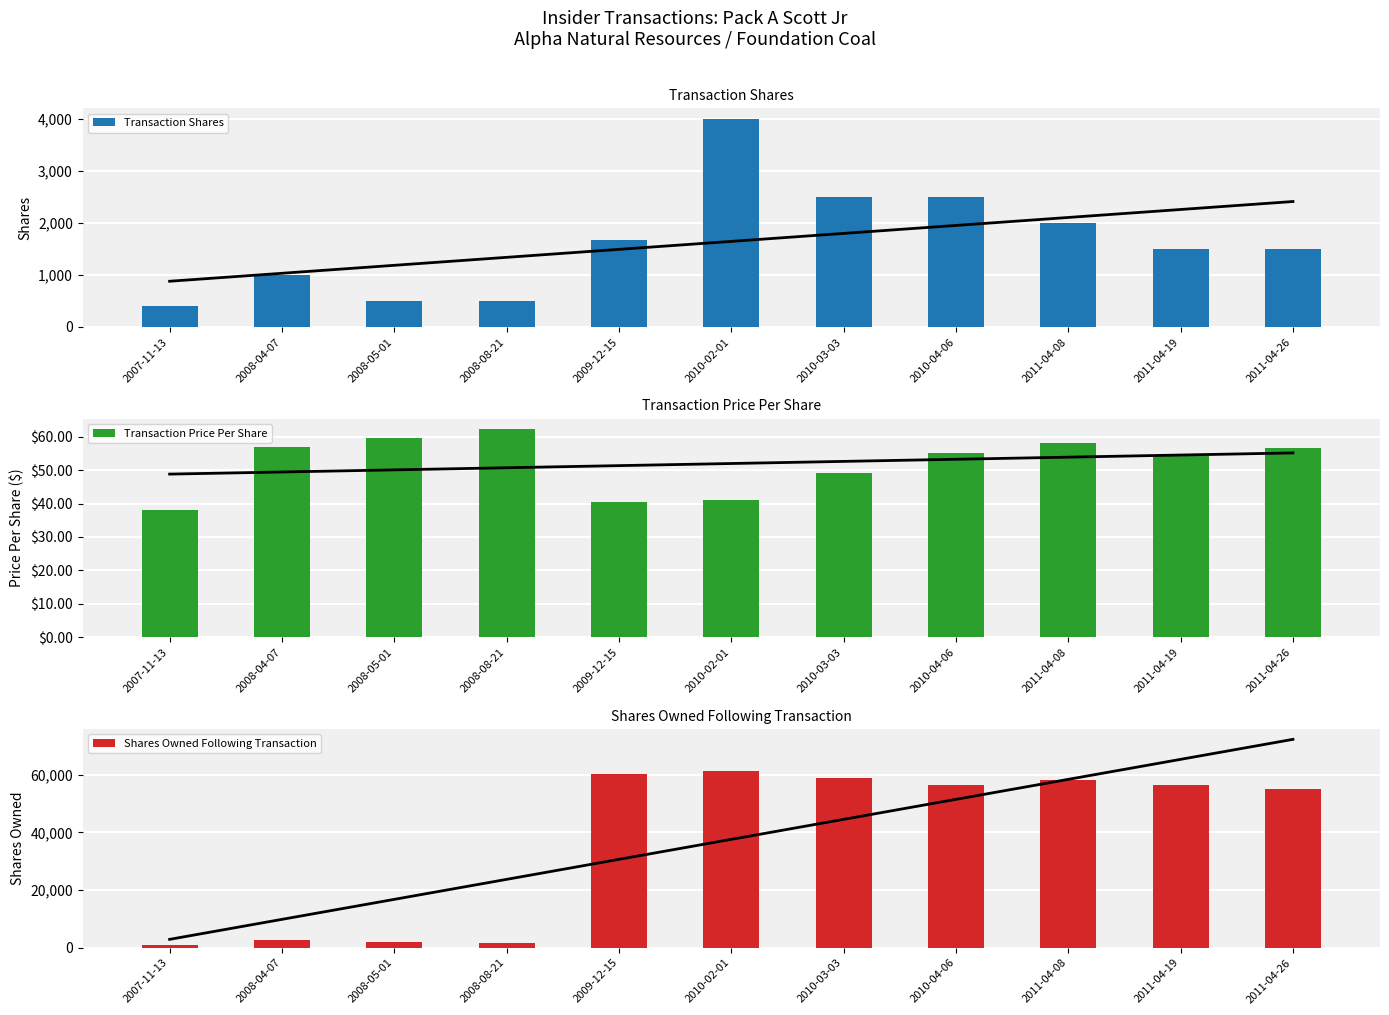

Where does the Shares Owned Following Transaction series first go above 56331?

2009-12-15